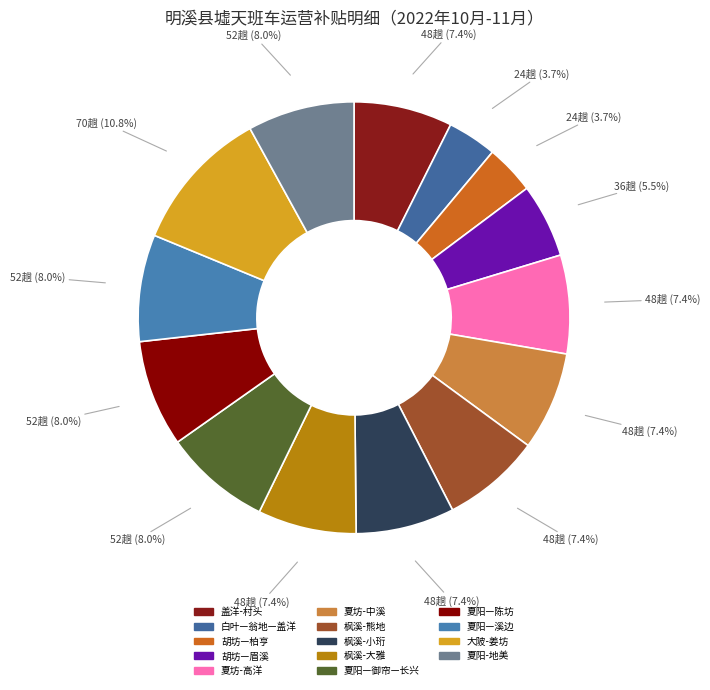

Combined, do 夏阳—陈坊 and 夏坊-中溪 account for over 50%?

No